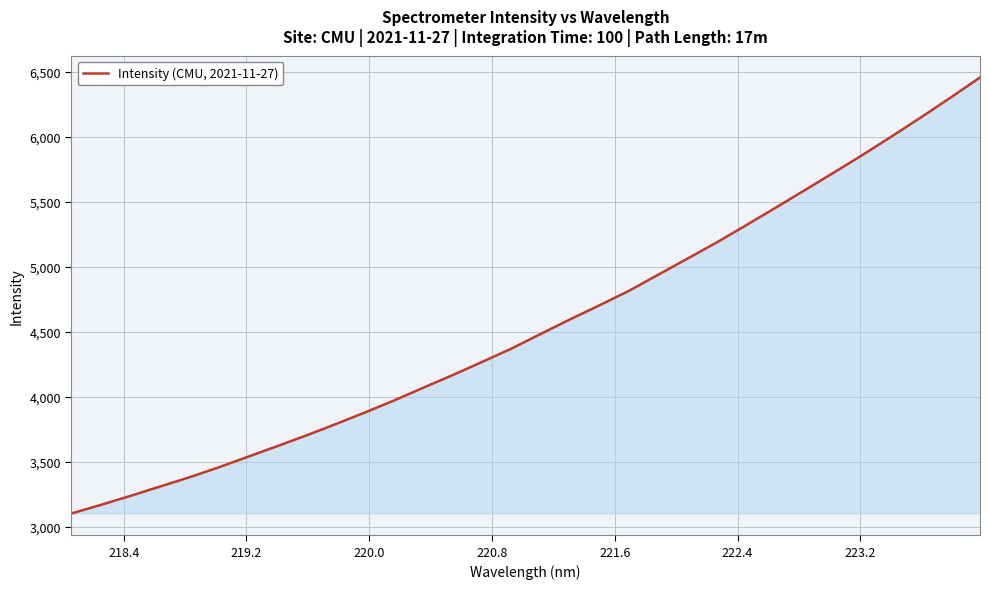

What is the difference between the second highest and second lowest values?

3135.1